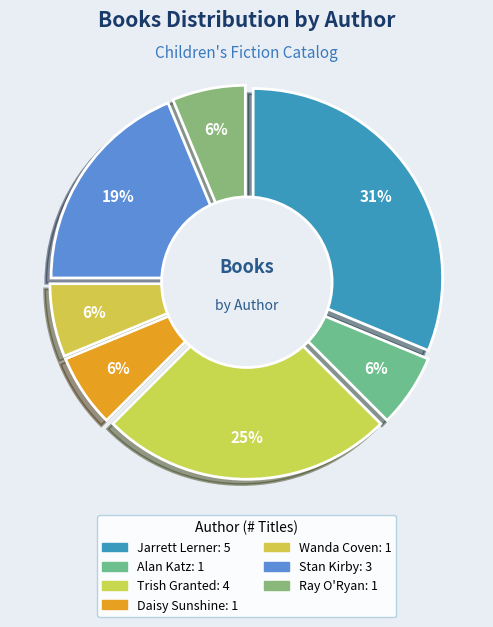

Combined, do Stan Kirby (83395156) and Wanda Coven (83396622) account for over 50%?

No